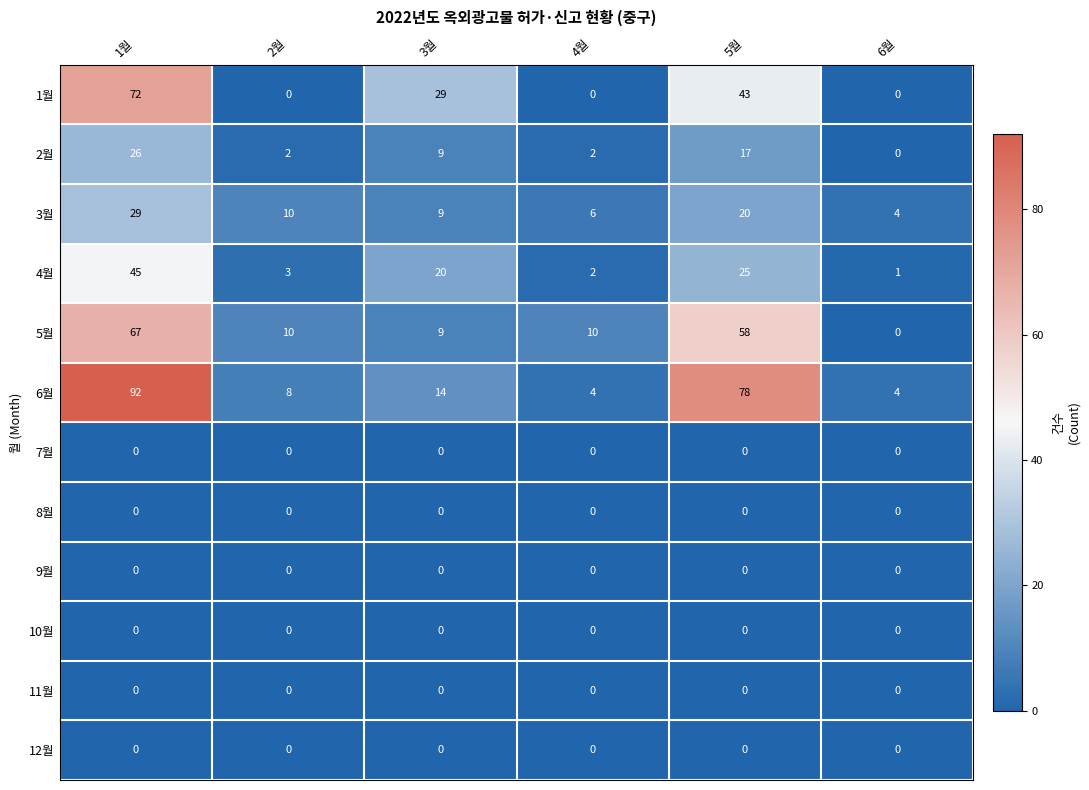

How many positive values does the 2월 series have?

5